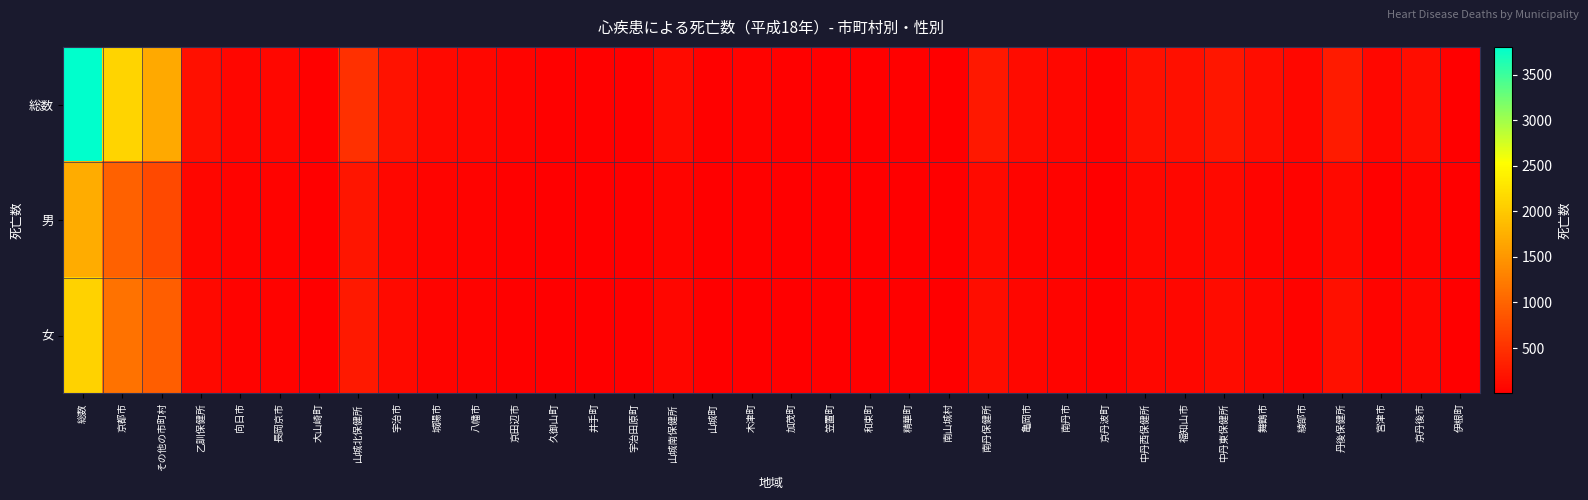

Which label corresponds to the largest value in the chart?

総数